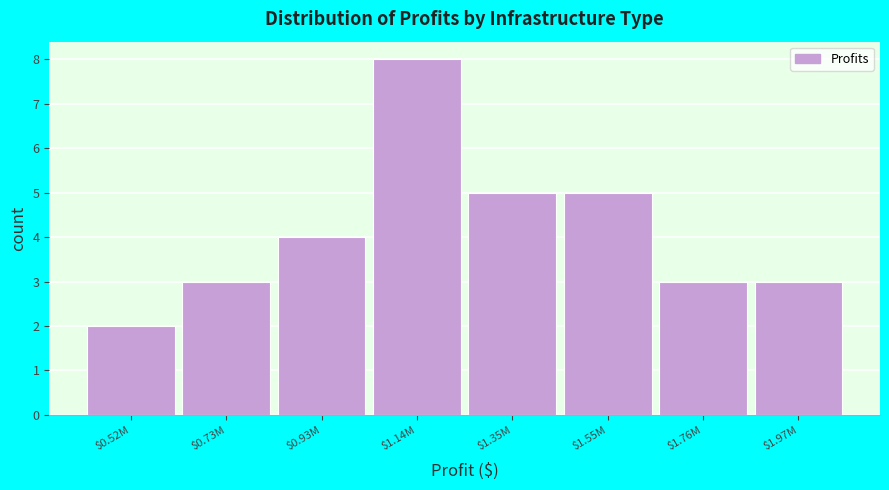

Reading left to right, extract all data points from this chart.

2	3	4	8	5	5	3	3